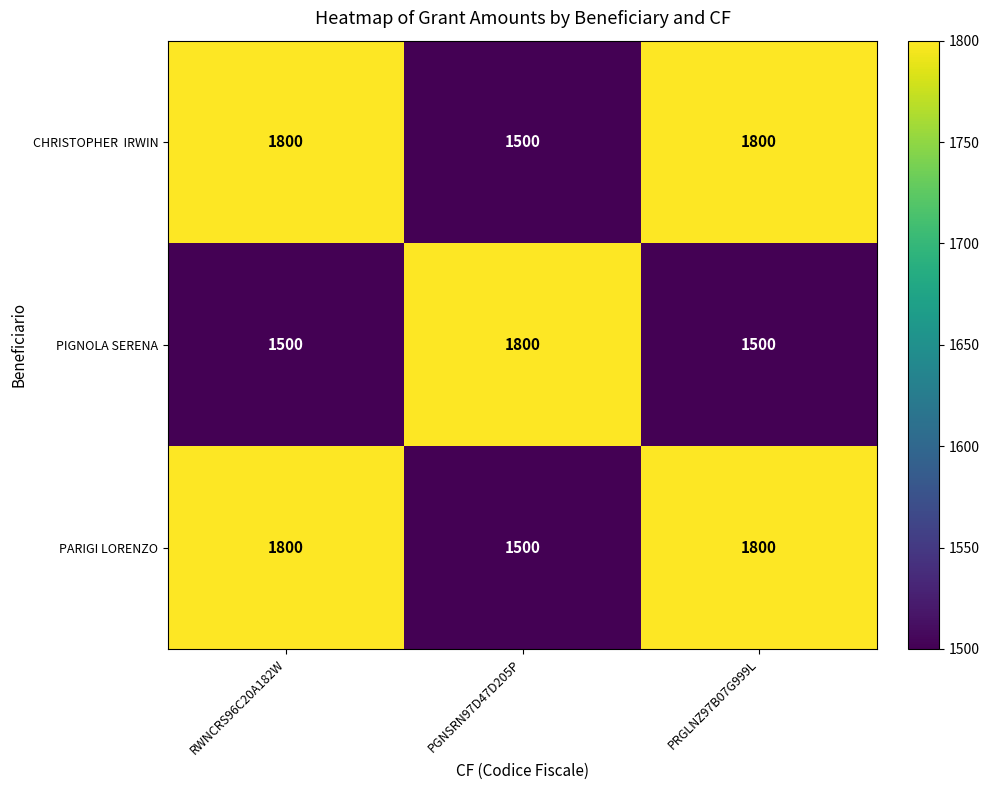

What value does the PARIGI LORENZO series have at RWNCRS96C20A182W, to the nearest 50?

1800